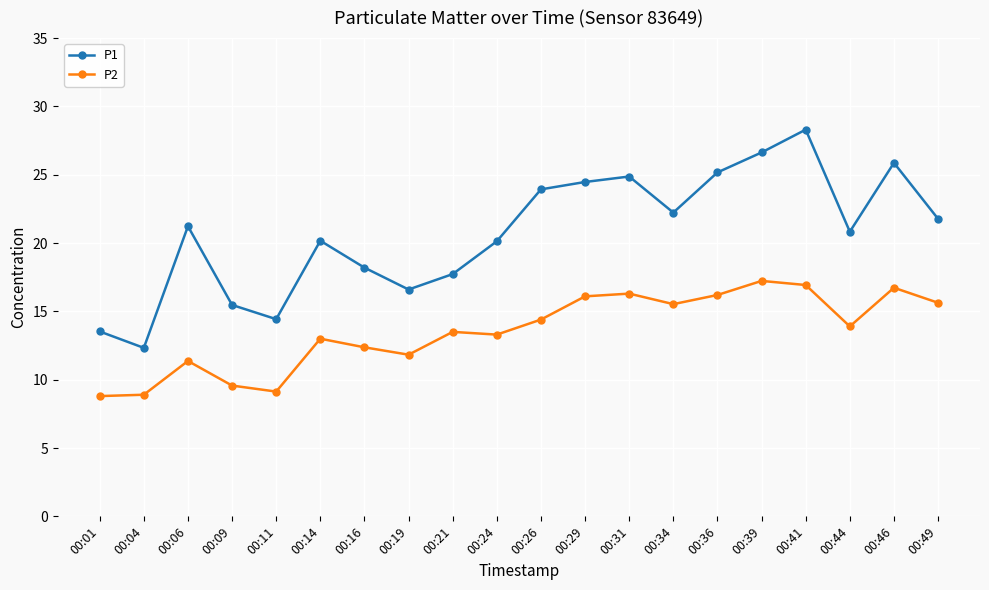

True or false: P1 has more than 2 points higher than both neighbors.

True